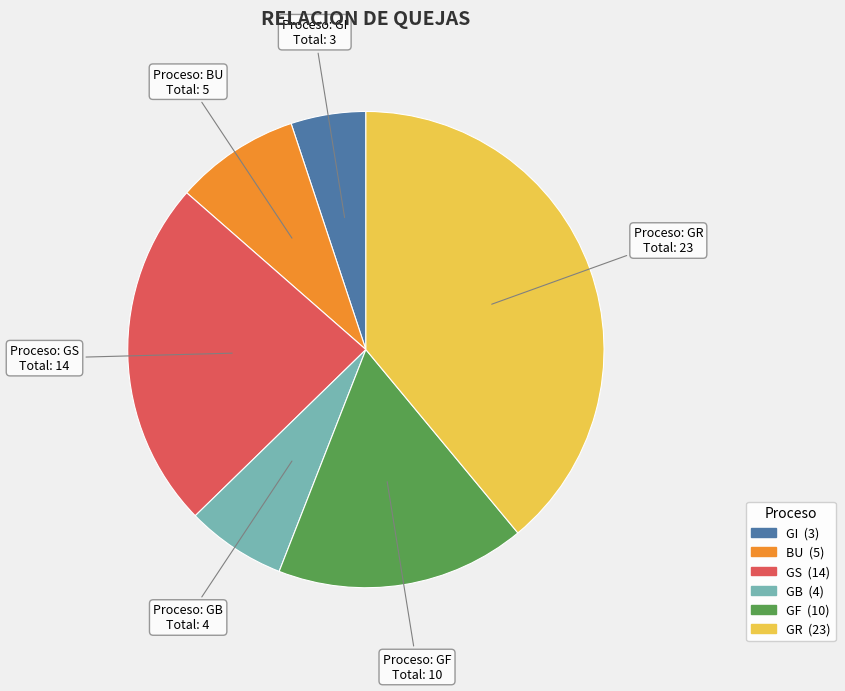

How many segments does this pie chart have?

6